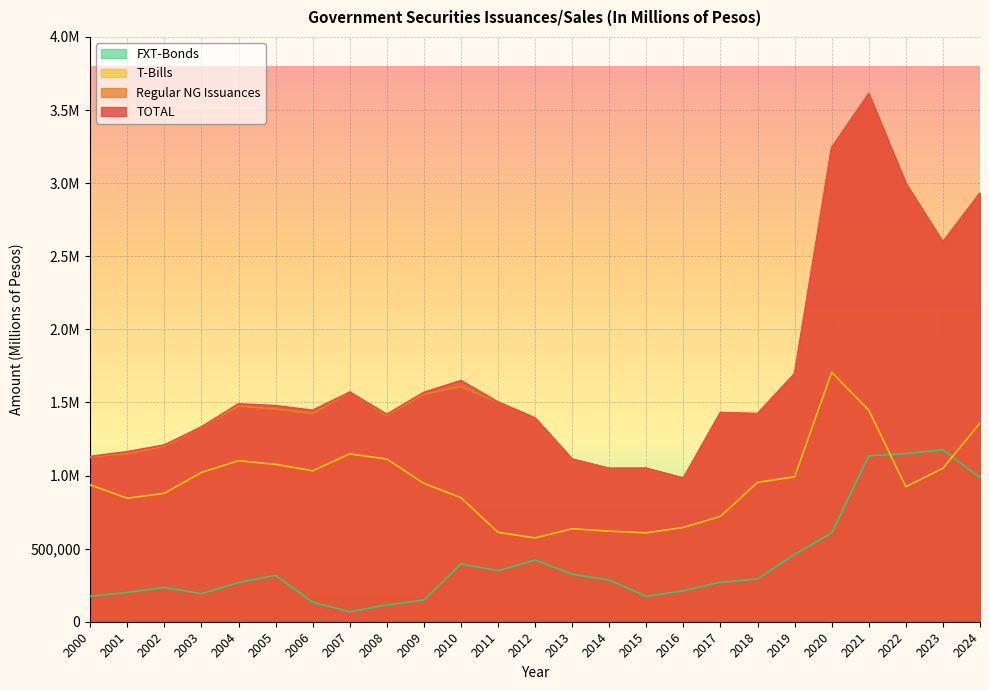

How many lines are shown in the chart?

4